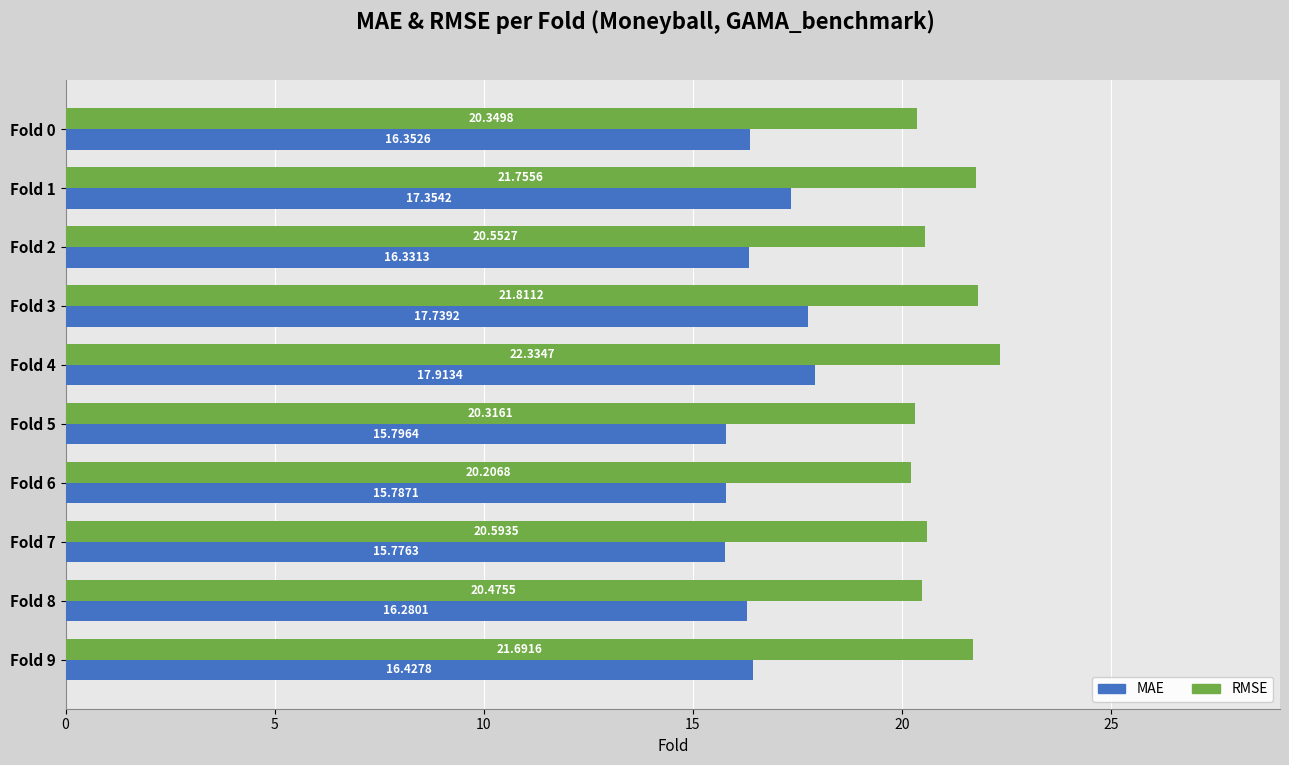

What is the difference between the RMSE values at Fold 1 and Fold 2?

1.2